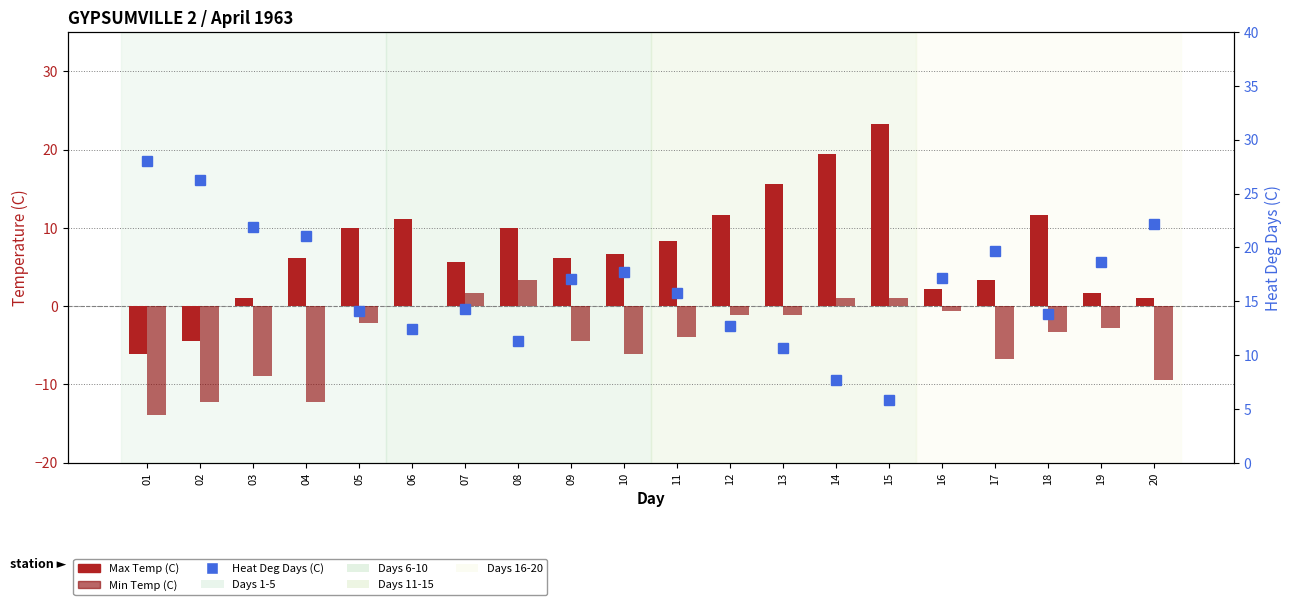

How many data points does each series have?

20